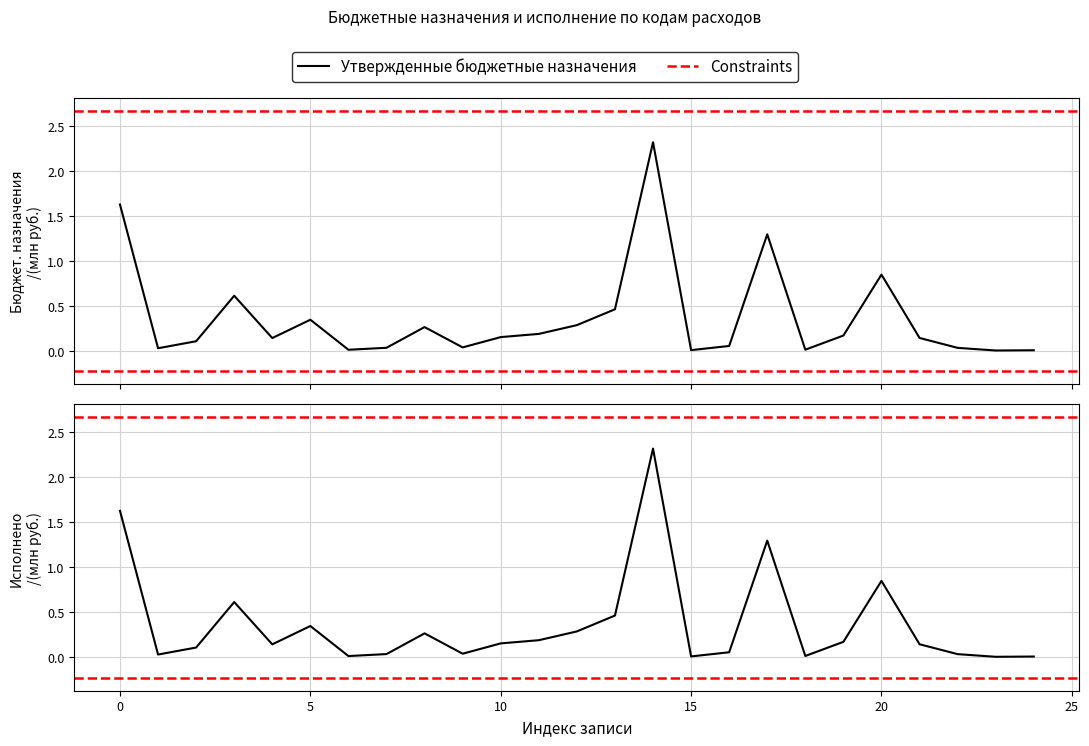

Is the value of Утвержденные бюджетные назначения at 129 greater than the value of Исполнено at 244?

Yes